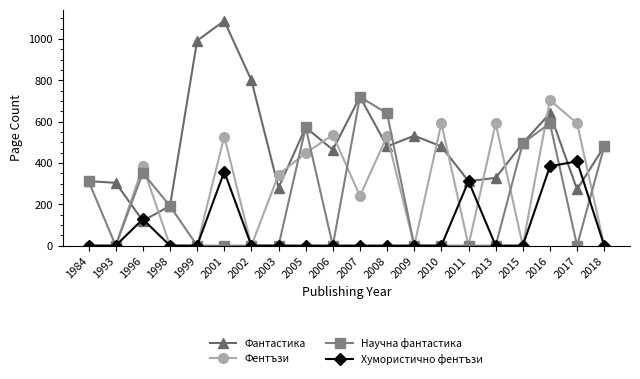

Is it true that Фантастика equals 120 at 1996?

True